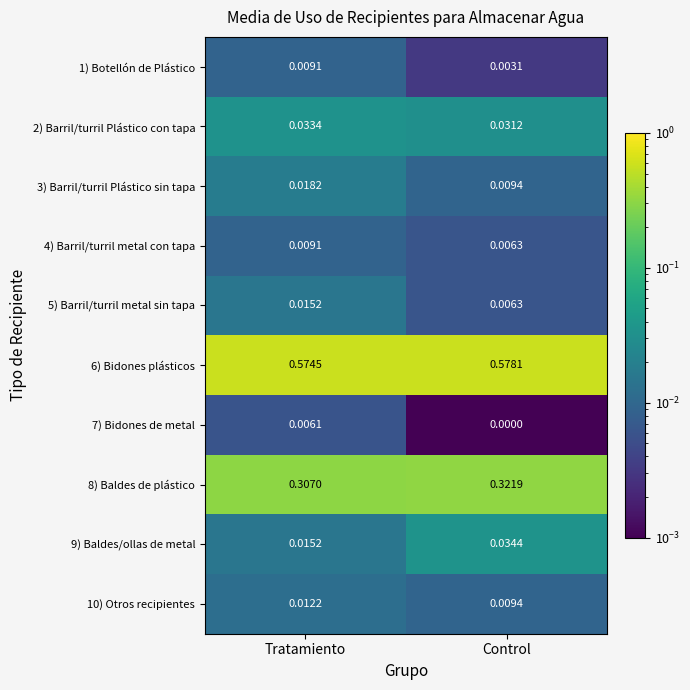

Which category has the highest value in the 5) Barril/turril metal sin tapa series?

Tratamiento